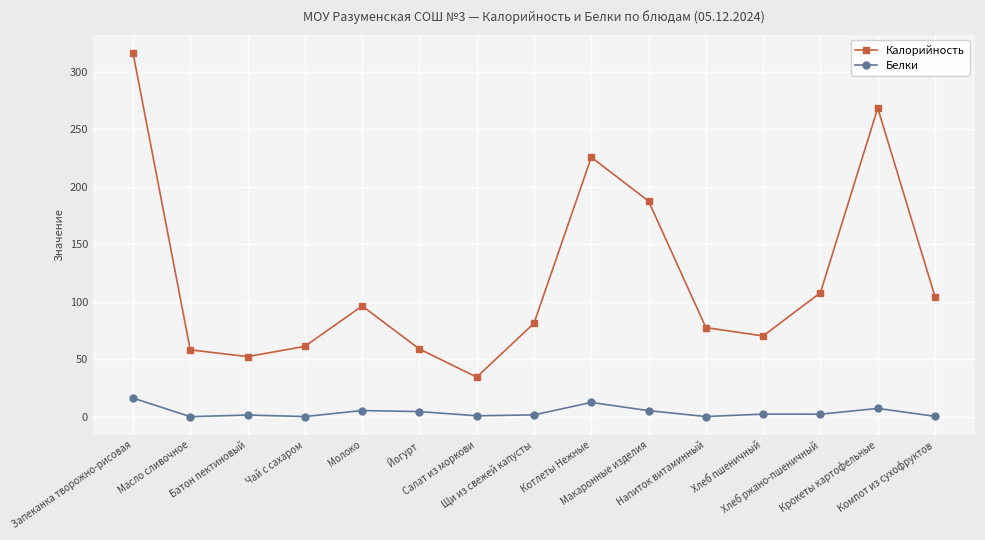

True or false: Калорийность and Белки intersect in this chart.

False